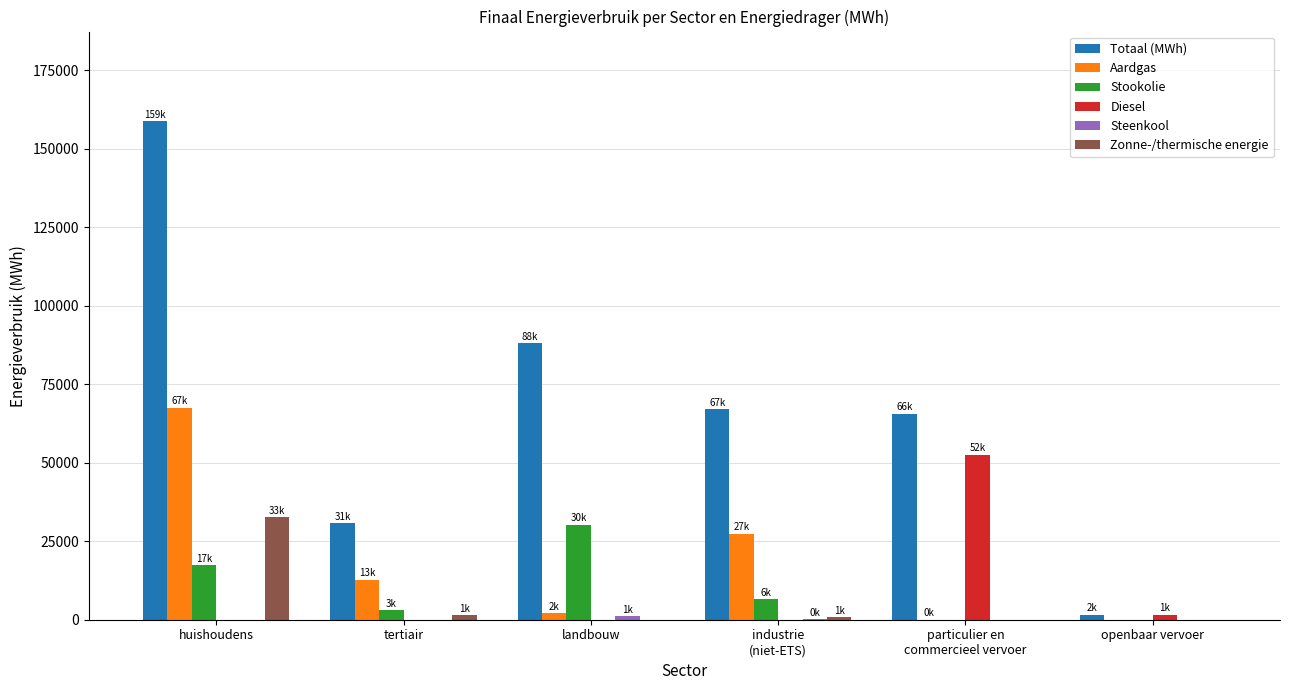

At which category is the sum across all series the highest?

huishoudens